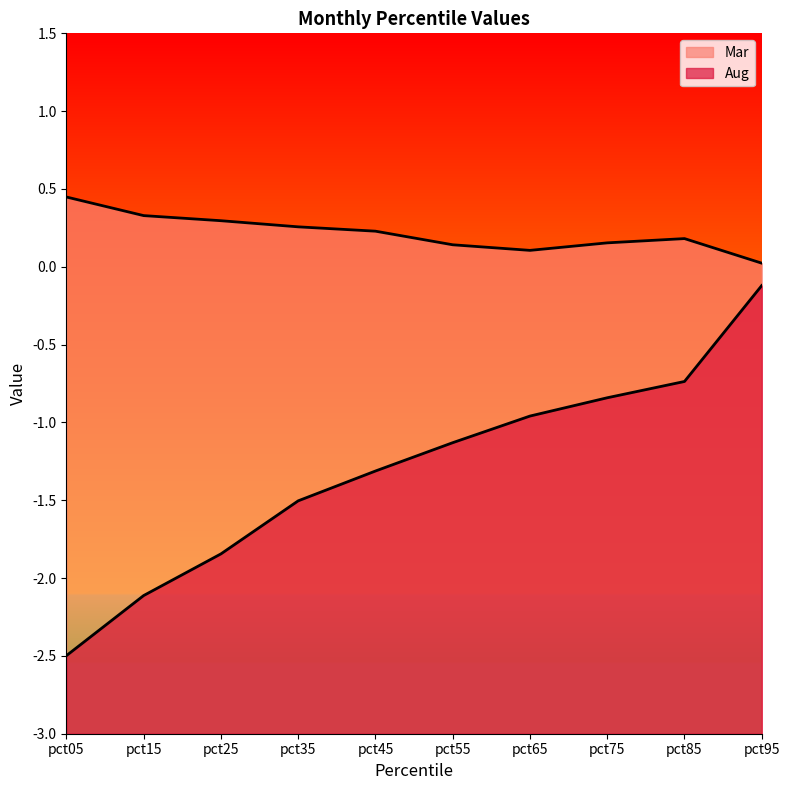

Is the value of Aug at pct55 greater than the value of Mar at pct25?

No